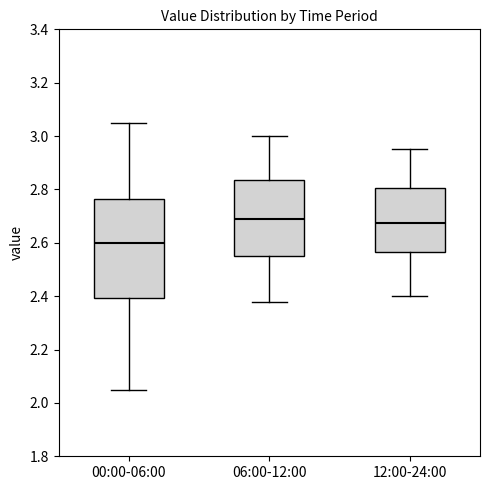

Reading left to right, transcribe this box plot: for each box, give where its median line is, the range the box spans, and where its two whiskers end, as read against the y-axis. The values are not printed on the chart, so give them approximately, as read against the axis.

00:00-06:00: median 2.60, box 2.40 to 2.76, whiskers 2.06 to 3.06
06:00-12:00: median 2.70, box 2.56 to 2.84, whiskers 2.38 to 3.00
12:00-24:00: median 2.68, box 2.56 to 2.80, whiskers 2.40 to 2.96